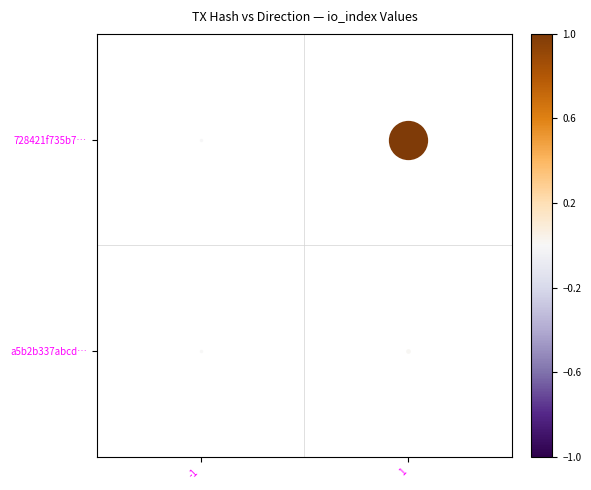

Which has a higher value, 1 or -1?

1